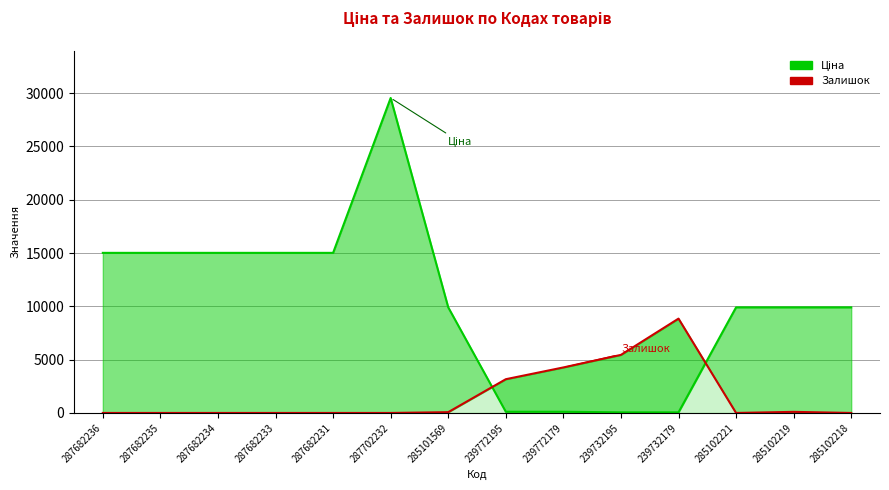

Which category has the highest value in the Ціна (лінія) series?

287702232